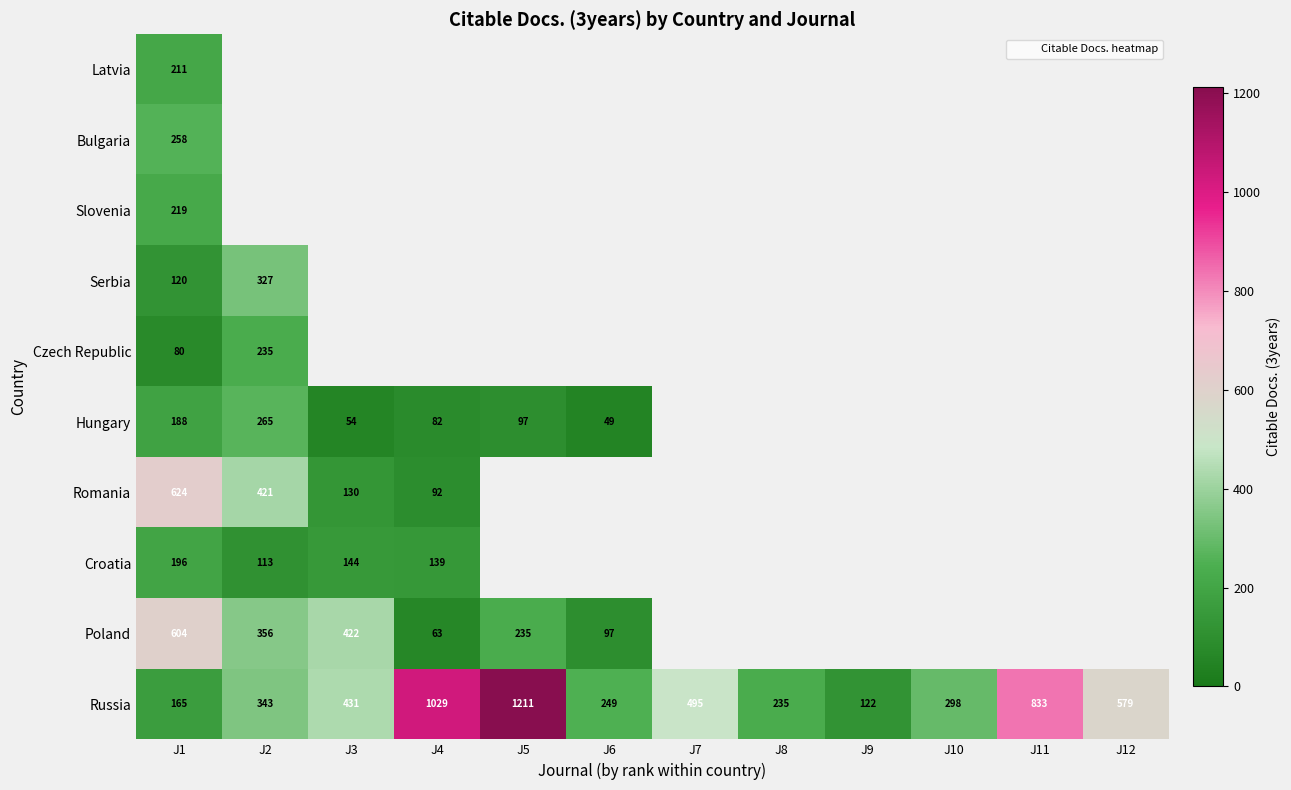

Which label corresponds to the largest value in the chart?

J5